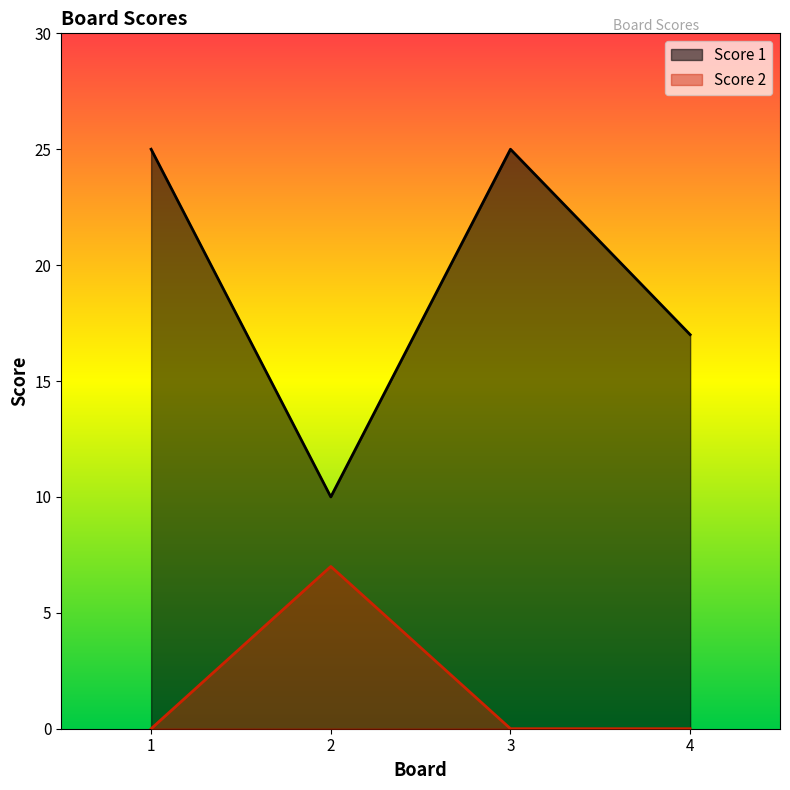

What is the total value across all series at 4?

17